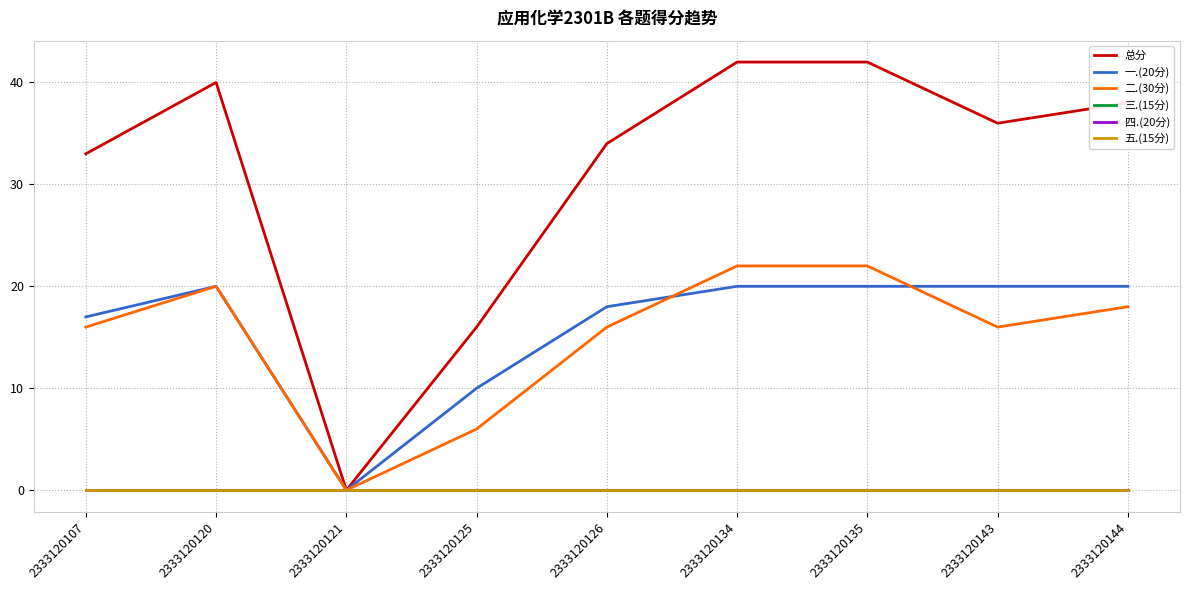

The 五.(15分) series shows 0 at 2333120135. True or false?

True